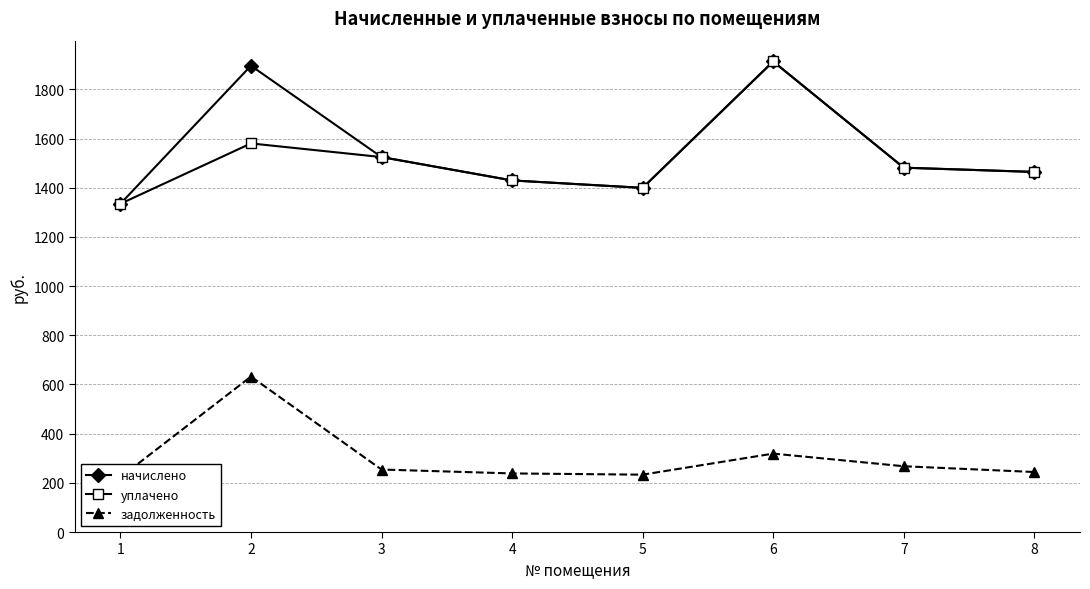

Is the value of начислено at 8 greater than the value of задолженность at 4?

Yes